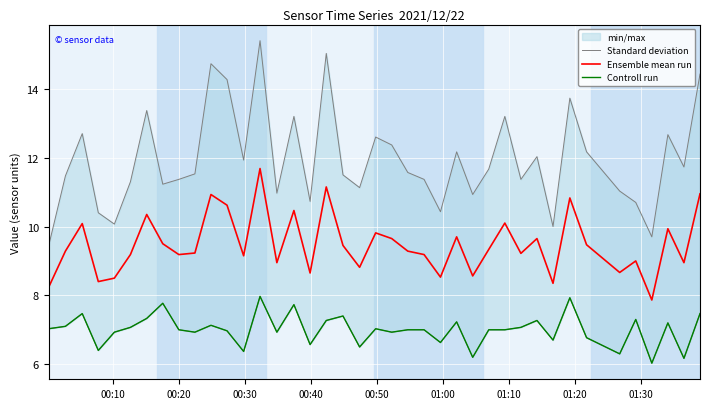

What is the minimum value for Ensemble mean run?

7.9